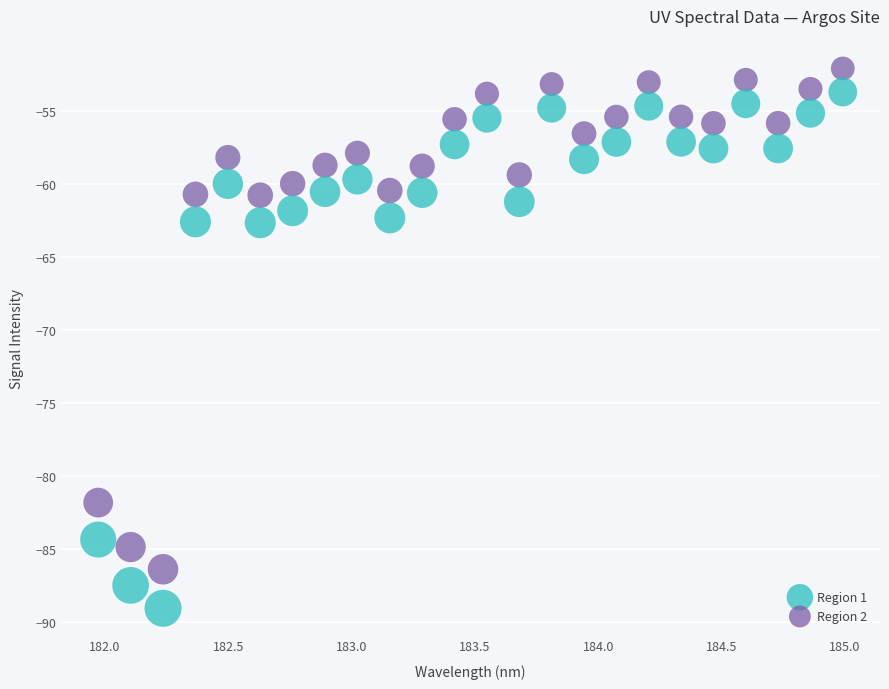

Across all data points, what is the range of Y values (max minus min)?

37.0